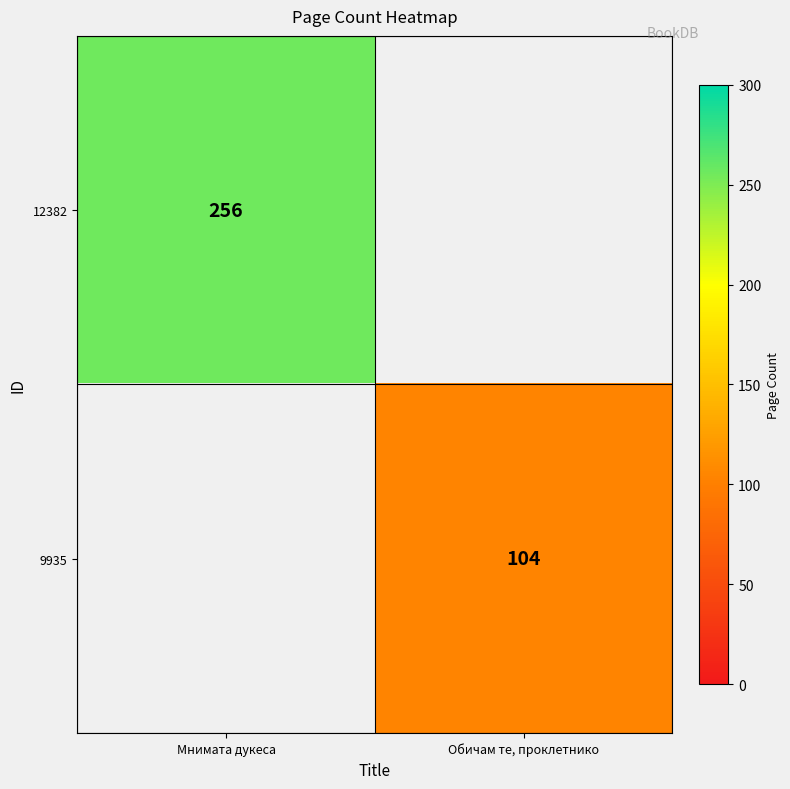

The value of 9935 at Обичам те, проклетнико is 104. True or false?

True